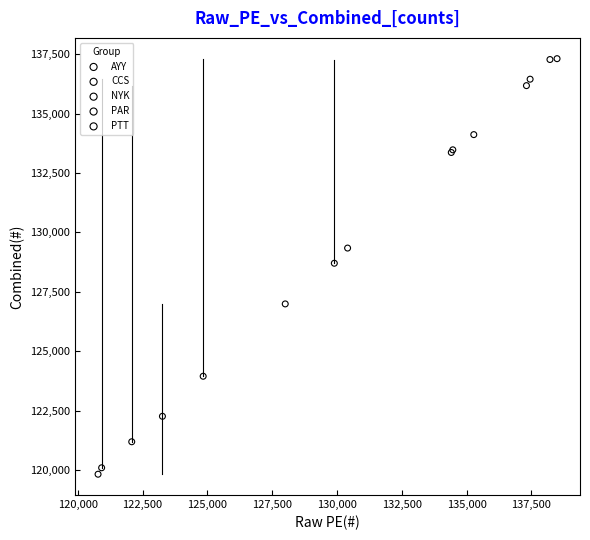

What are all the series names shown in the legend?

AYY, CCS, NYK, PAR, PTT